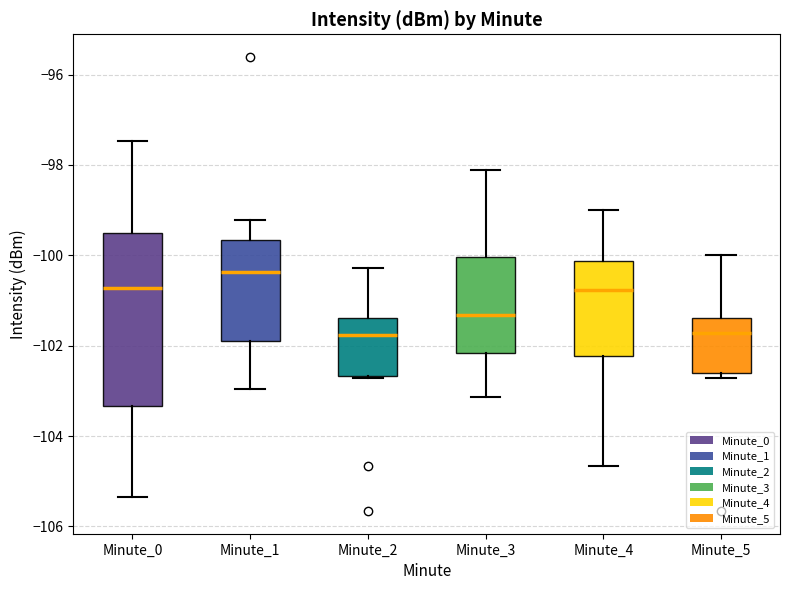

Reading left to right, read every box against the y-axis: the position of its median line, the range the box covers, and the ends of its whiskers. The values are not printed on the chart, so give them approximately, as read against the axis.

Minute_0: median -100.8, box -103.4 to -99.4, whiskers -105.4 to -97.4
Minute_1: median -100.4, box -101.8 to -99.6, whiskers -103.0 to -99.2
Minute_2: median -101.8, box -102.6 to -101.4, whiskers -102.8 to -100.2
Minute_3: median -101.4, box -102.2 to -100.0, whiskers -103.2 to -98.2
Minute_4: median -100.8, box -102.2 to -100.2, whiskers -104.6 to -99.0
Minute_5: median -101.8, box -102.6 to -101.4, whiskers -102.8 to -100.0